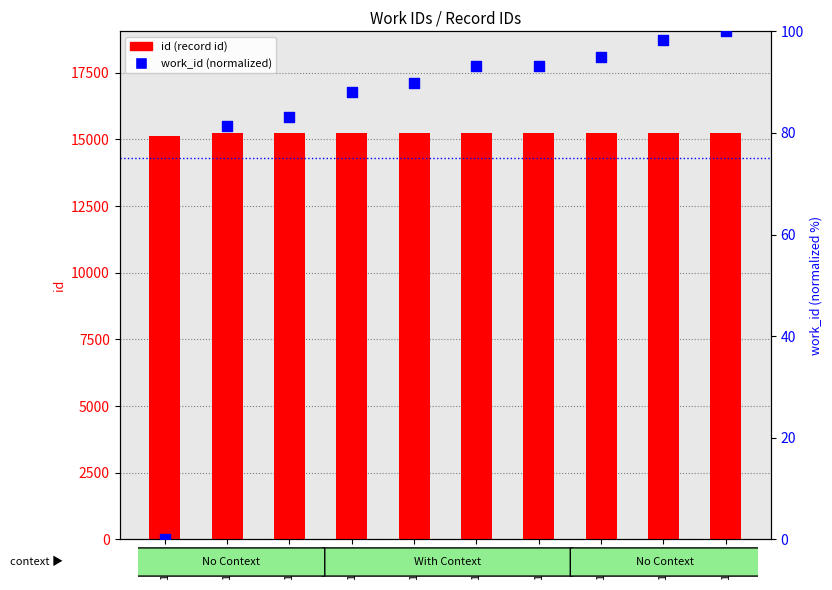

Which series has the widest spread of Y values?

id (record id)